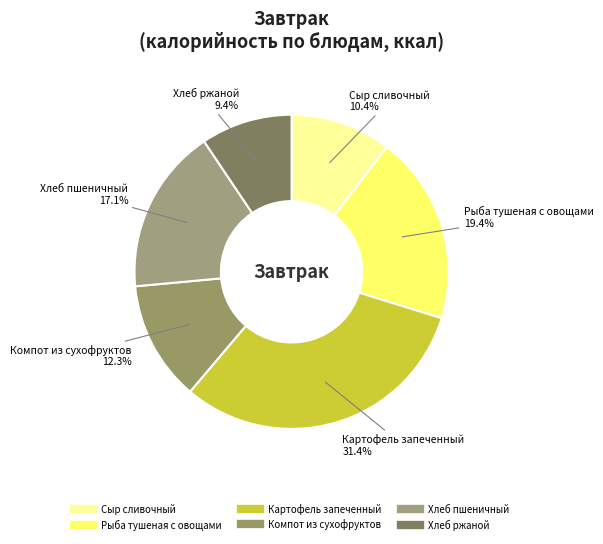

How many segments does this pie chart have?

6